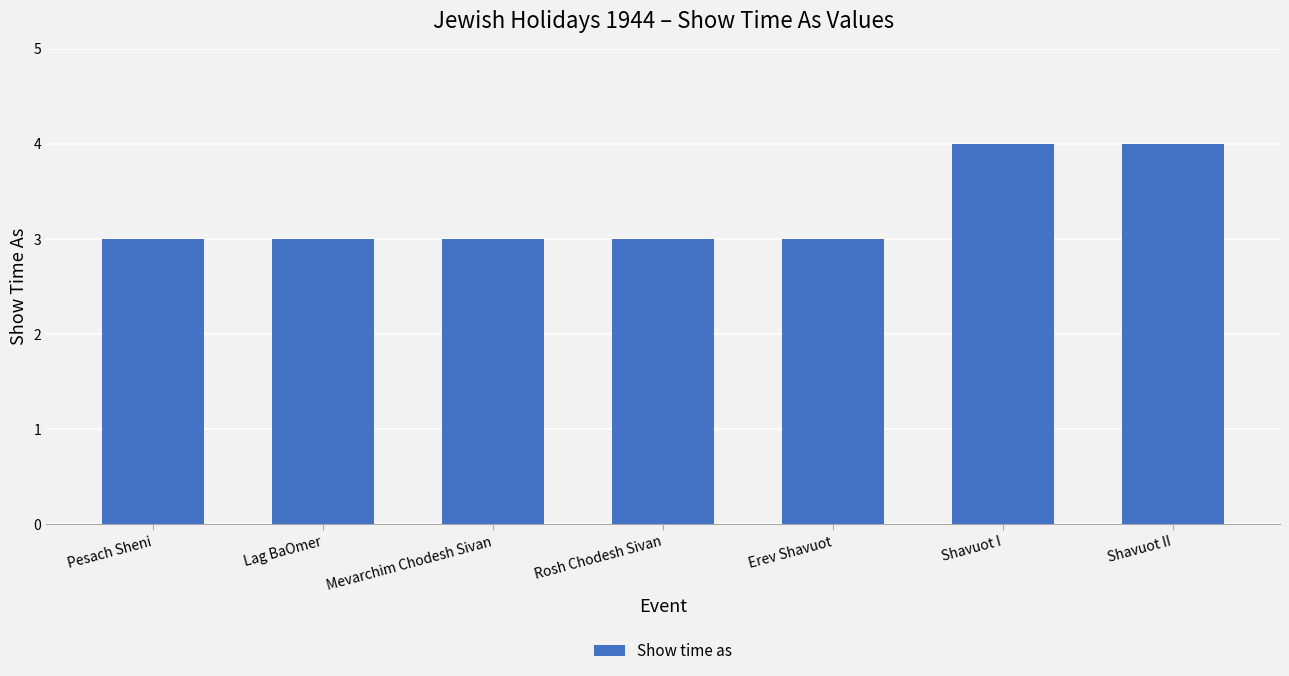

The chart shows a value of 3 at Erev Shavuot. True or false?

True